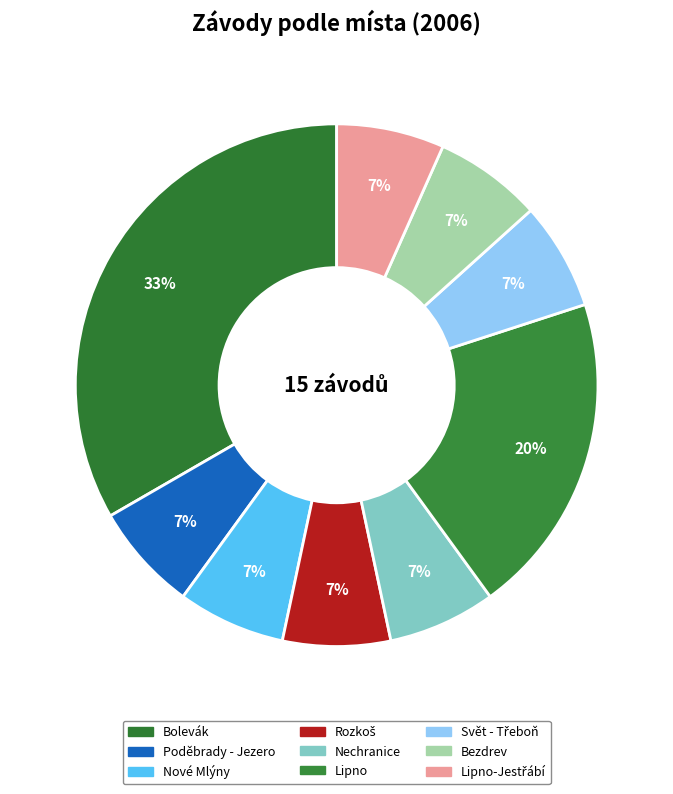

Rank the categories by value from lowest to highest.

Poděbrady - Jezero, Nové Mlýny, Rozkoš, Nechranice, Svět - Třeboň, Bezdrev, Lipno-Jestřábí, Lipno, Bolevák